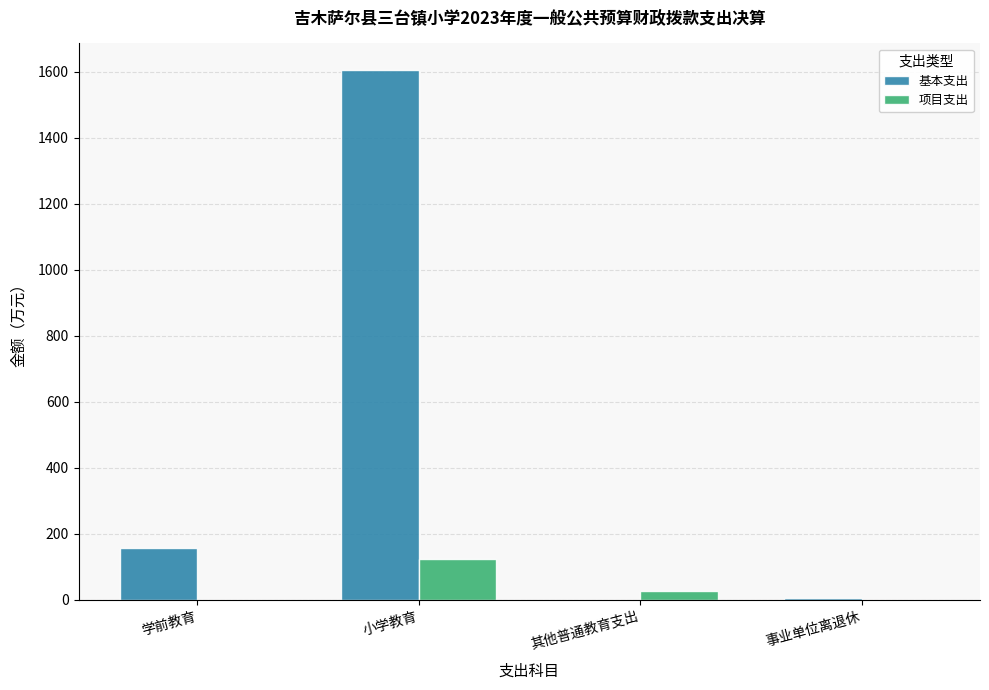

Does the chart contain stacked bars?

No